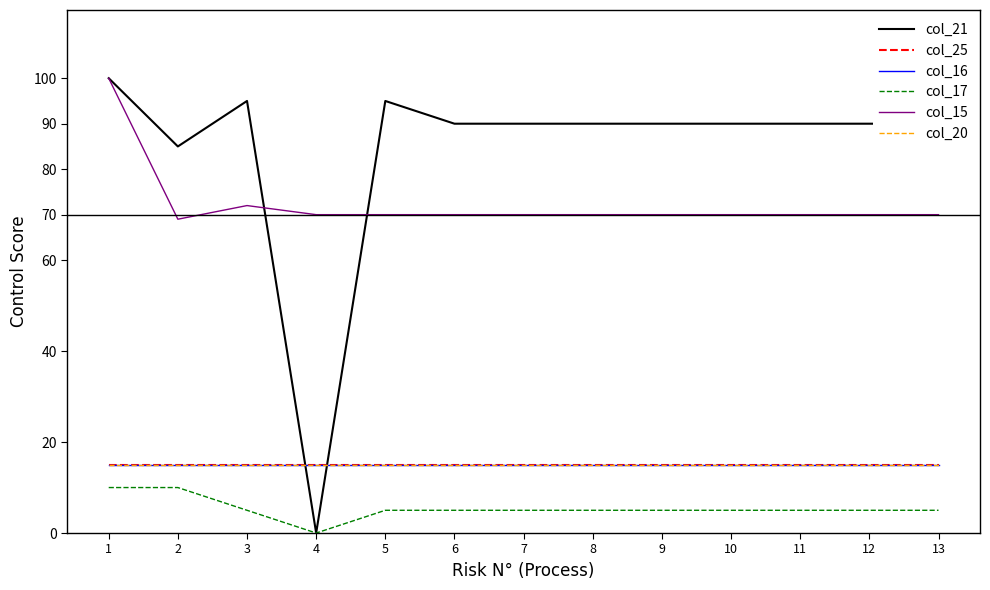

True or false: col_17 and col_25 cross at least once.

False